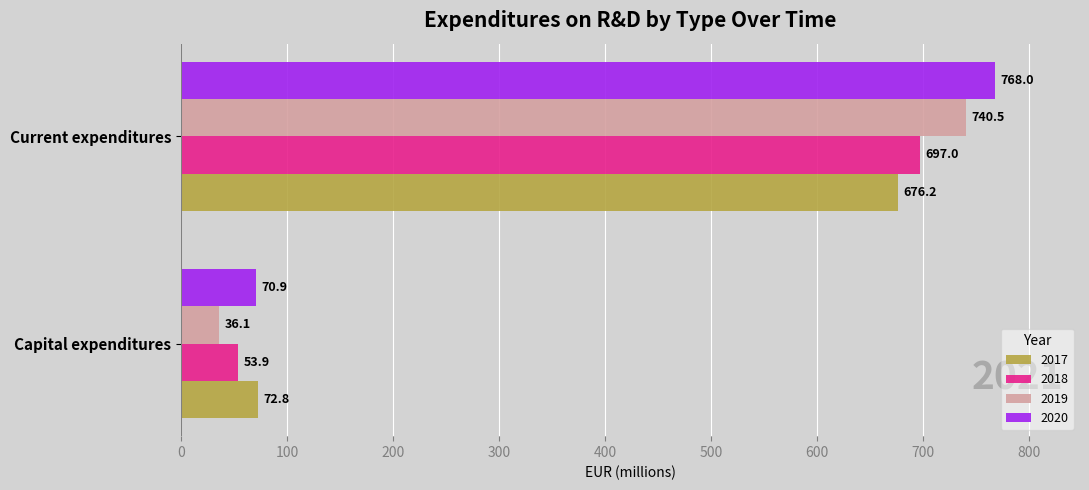

Rank the series at Current expenditures from highest to lowest value.

2020, 2019, 2018, 2017